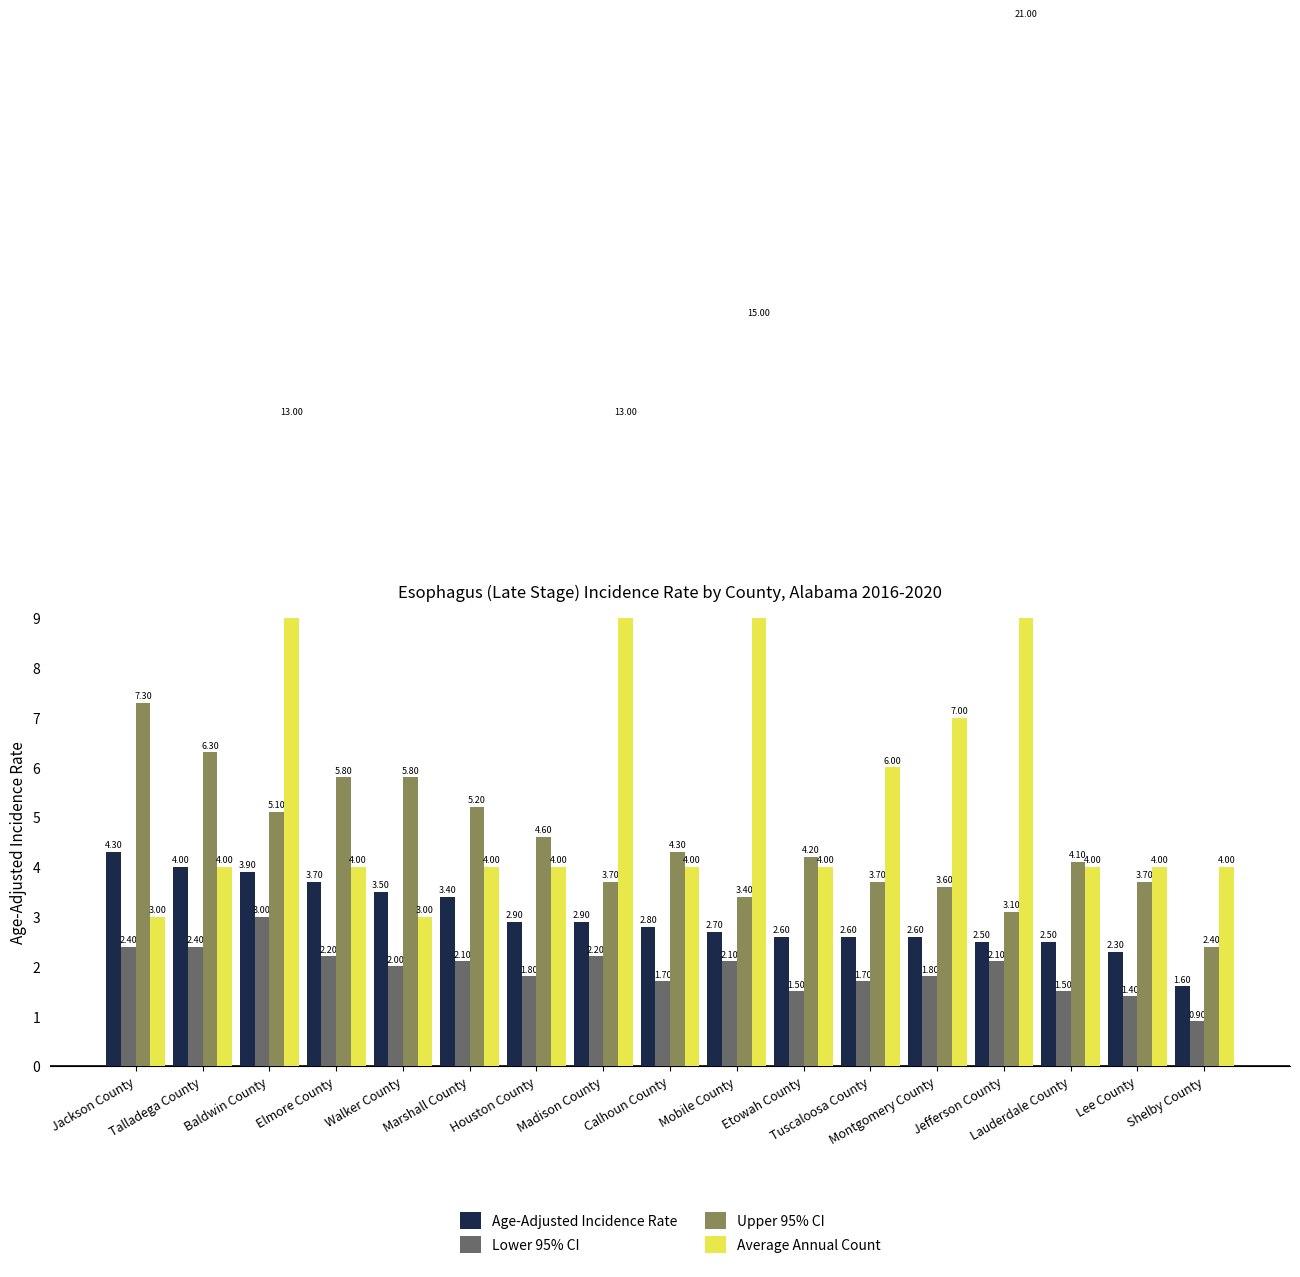

The value of Average Annual Count at Lauderdale County is 2.6. True or false?

False